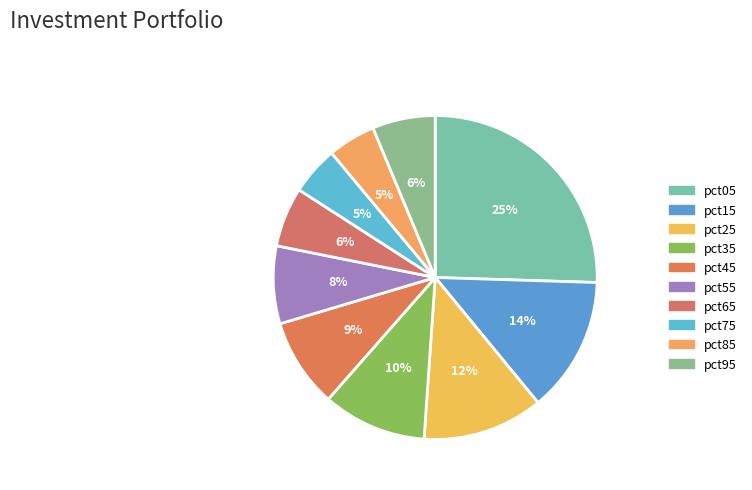

To the nearest percent, what percentage of the pie is pct05?

25%